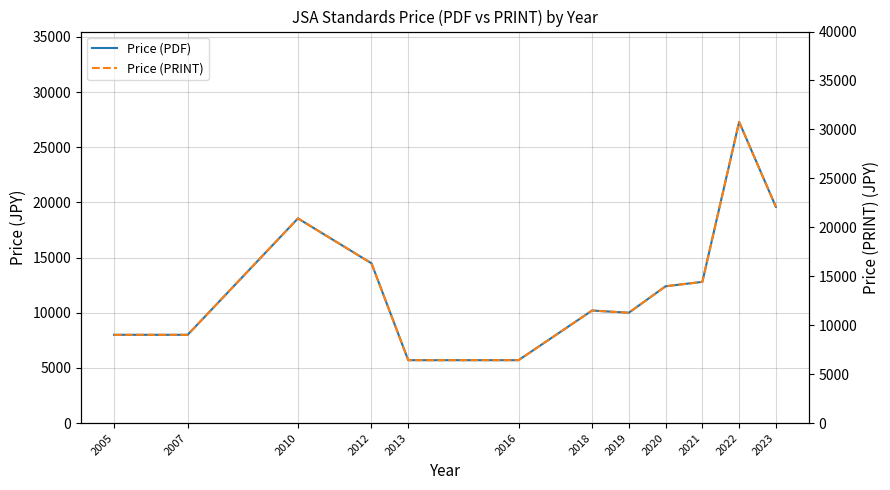

True or false: Price (PDF) has a value of 8109.9 at 2020.

False